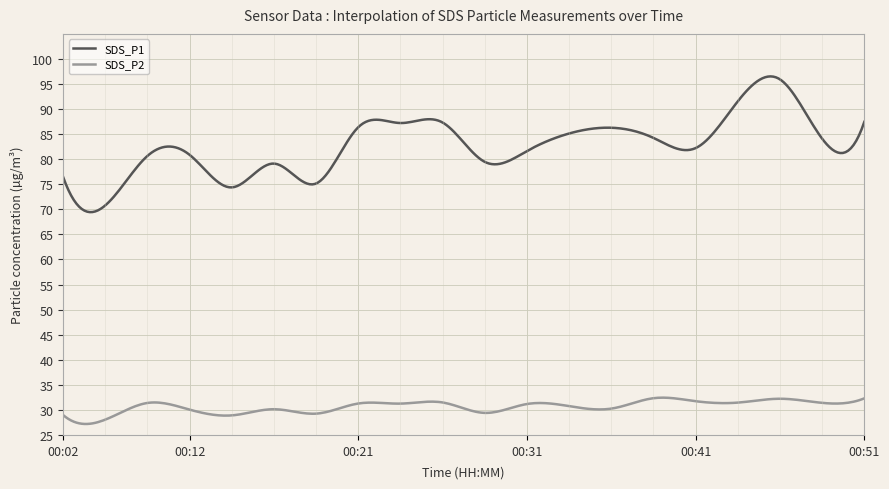

True or false: SDS_P2 and SDS_P1 intersect in this chart.

False